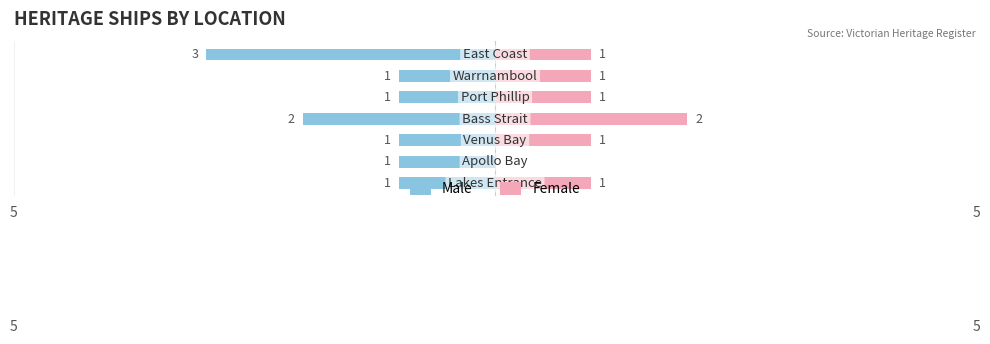

What is the difference between the highest and lowest values at 2?

2